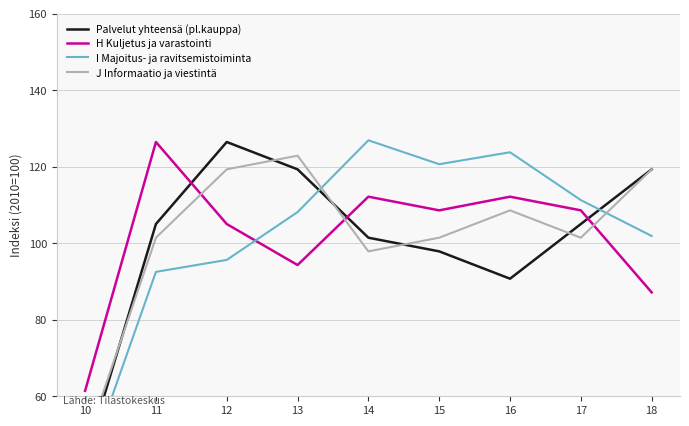

What is the total value across all series at 18?

427.6